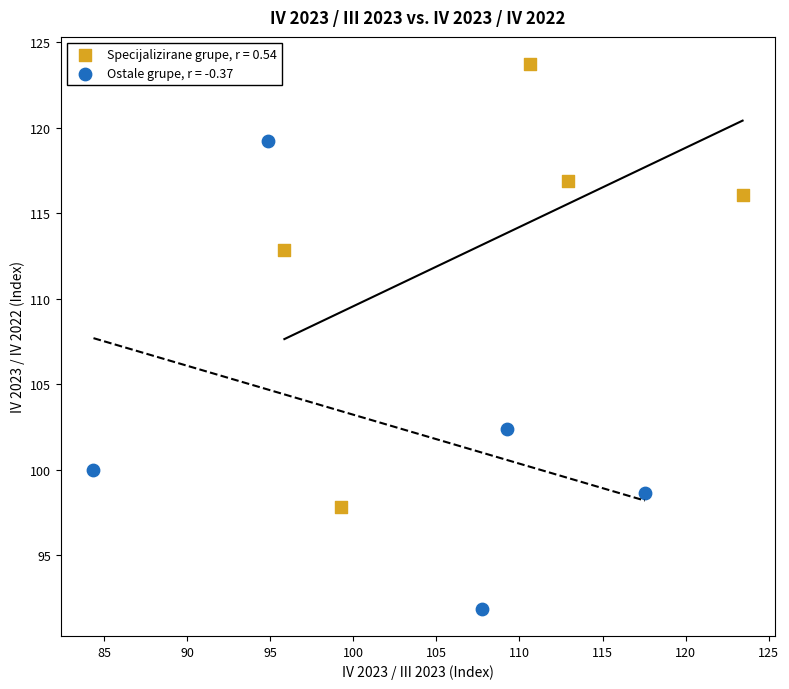

What are all the series names shown in the legend?

Specijalizirane grupe, r = 0.54, Ostale grupe, r = -0.37